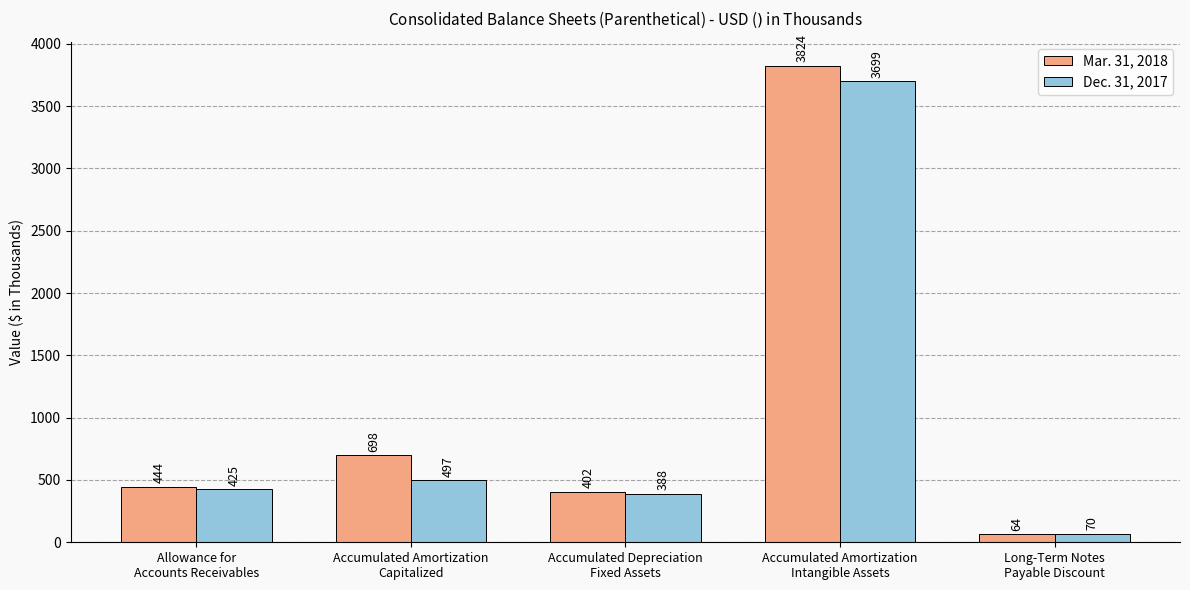

What is the highest value of the Mar. 31, 2018 series?

3824